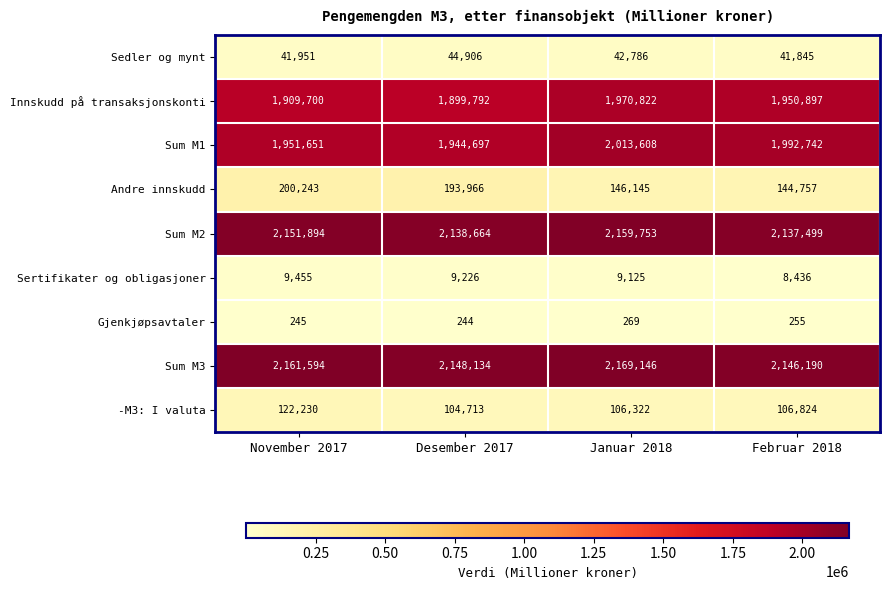

True or false: Andre innskudd has a value of 144757 at Februar 2018.

True